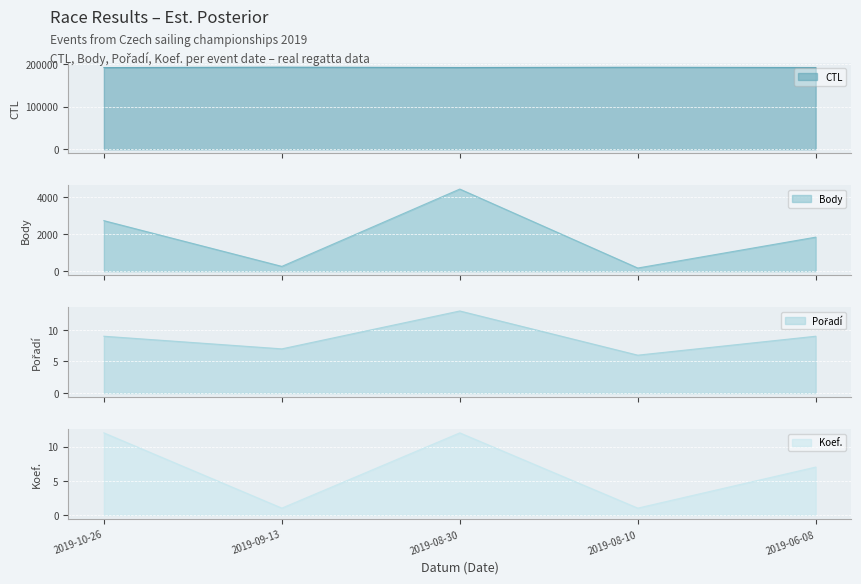

What position from the left is 2019-10-26?

1